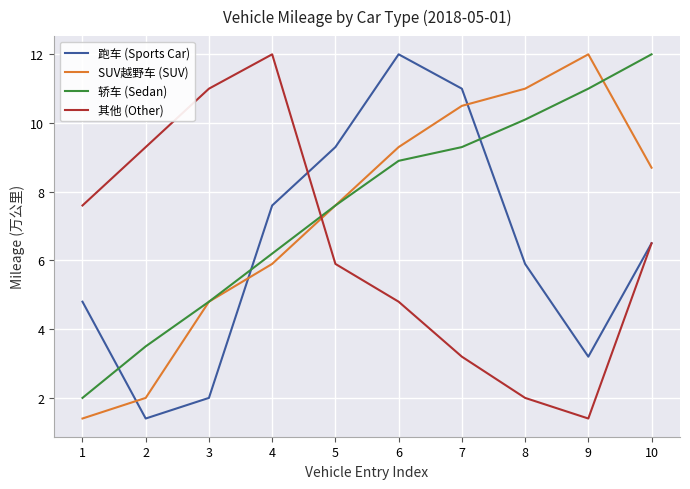

What is the greatest value displayed?

12.0